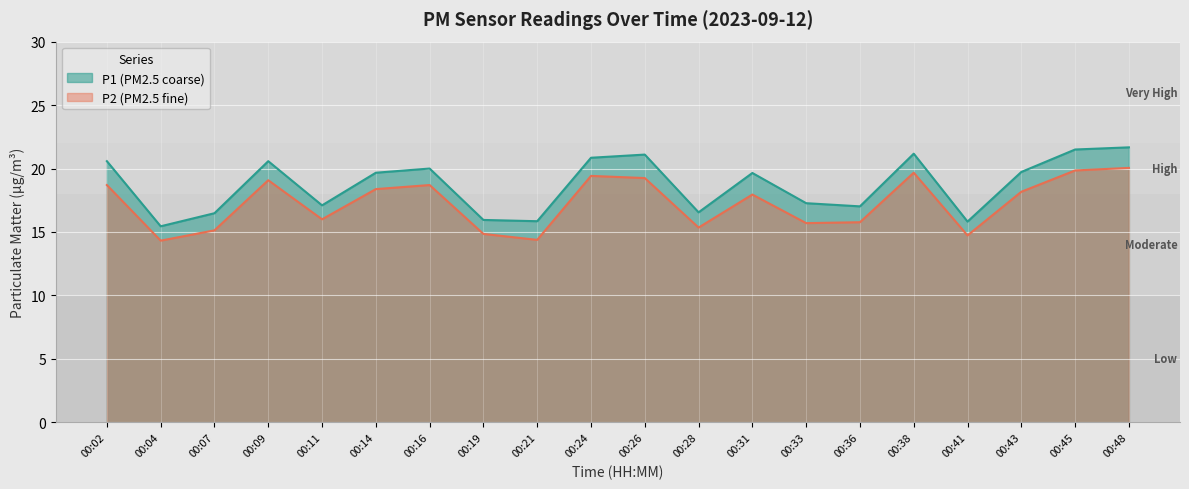

Where is the first local maximum for P2?

00:09